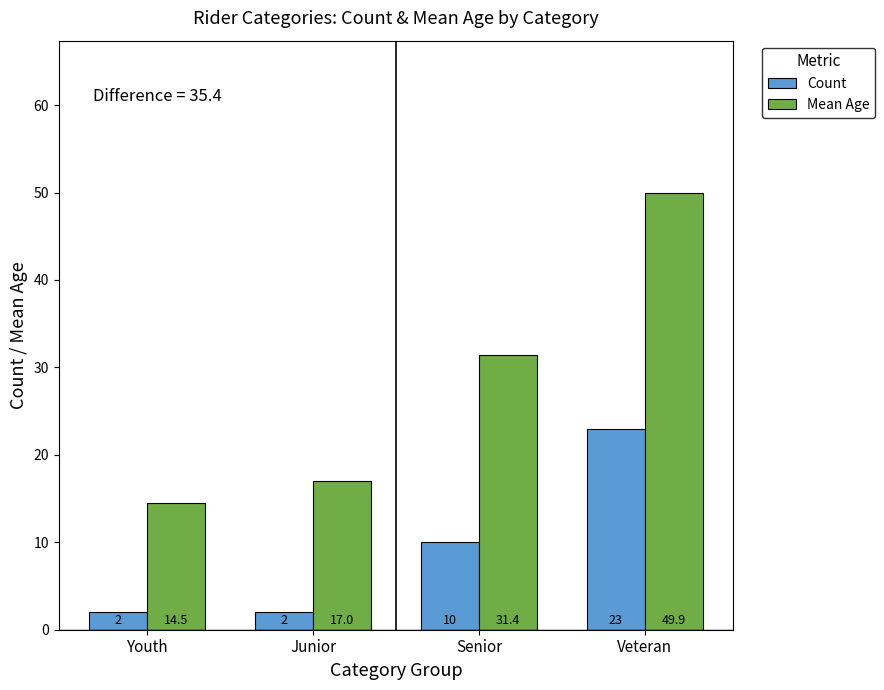

Reading left to right, what are all the values shown in this chart?

Count: Youth=2.0	Junior=2.0	Senior=10.0	Veteran=23.0
Mean Age: Youth=14.5	Junior=17.0	Senior=31.4	Veteran=49.9